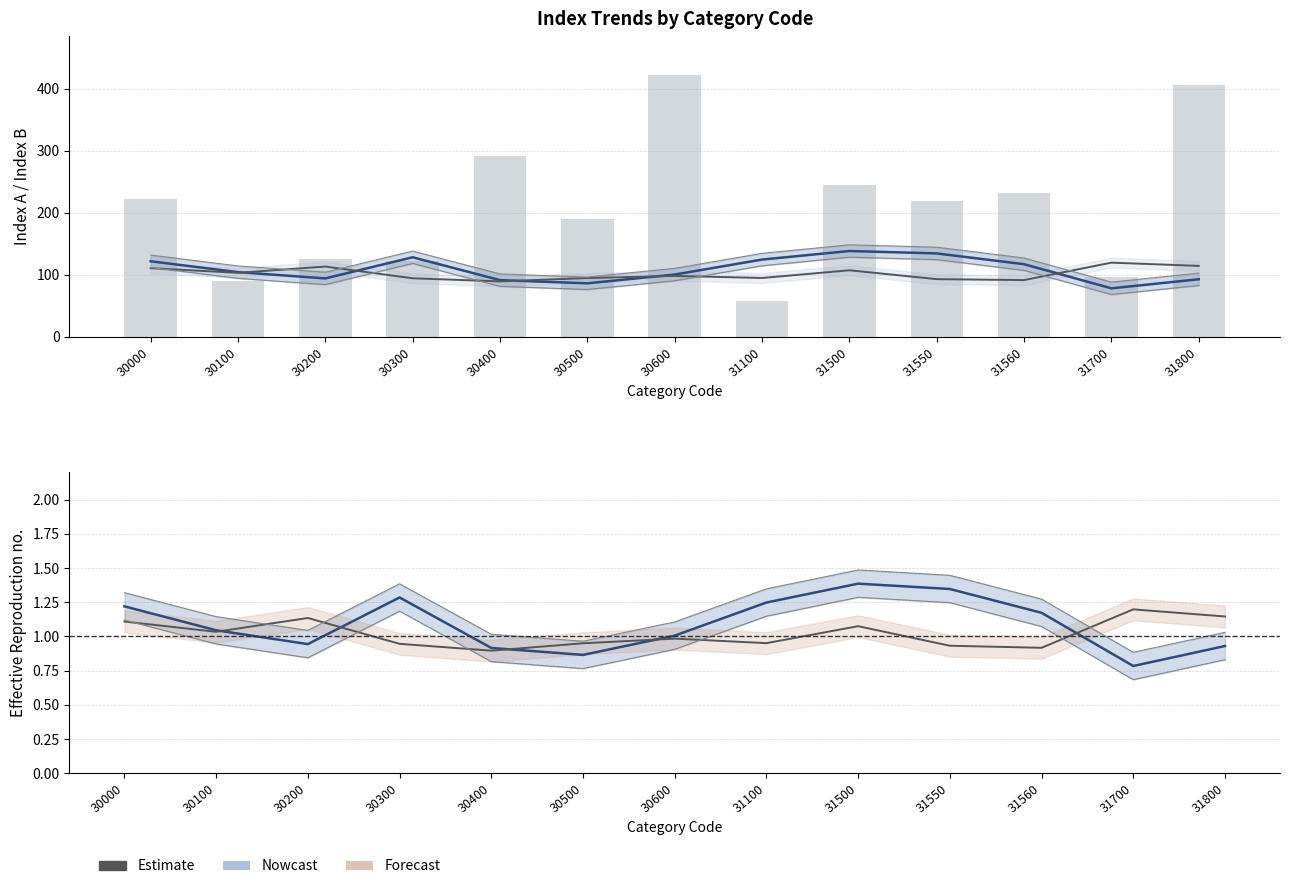

Read the Count A (bars) value at 31560.

232.0